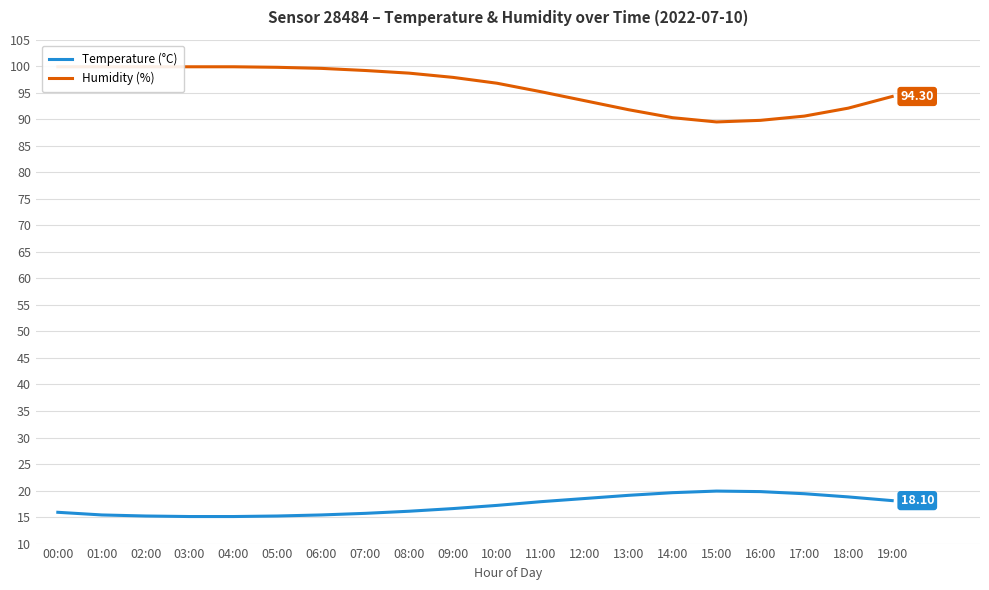

Where is Humidity (%) nearest to the value 94?

19:00